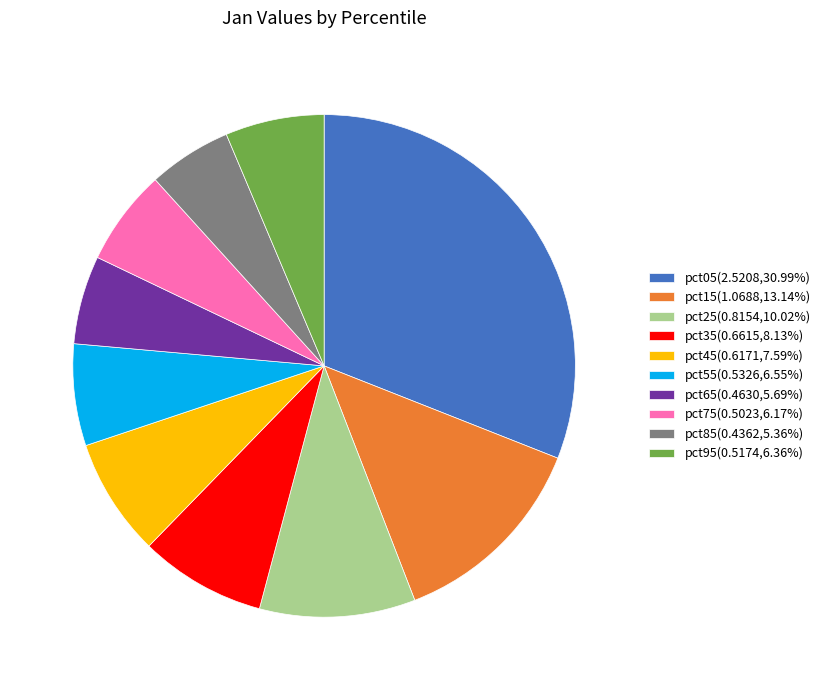

Is the sum of pct65(0.4630,5.69%) and pct45(0.6171,7.59%) greater than half?

No